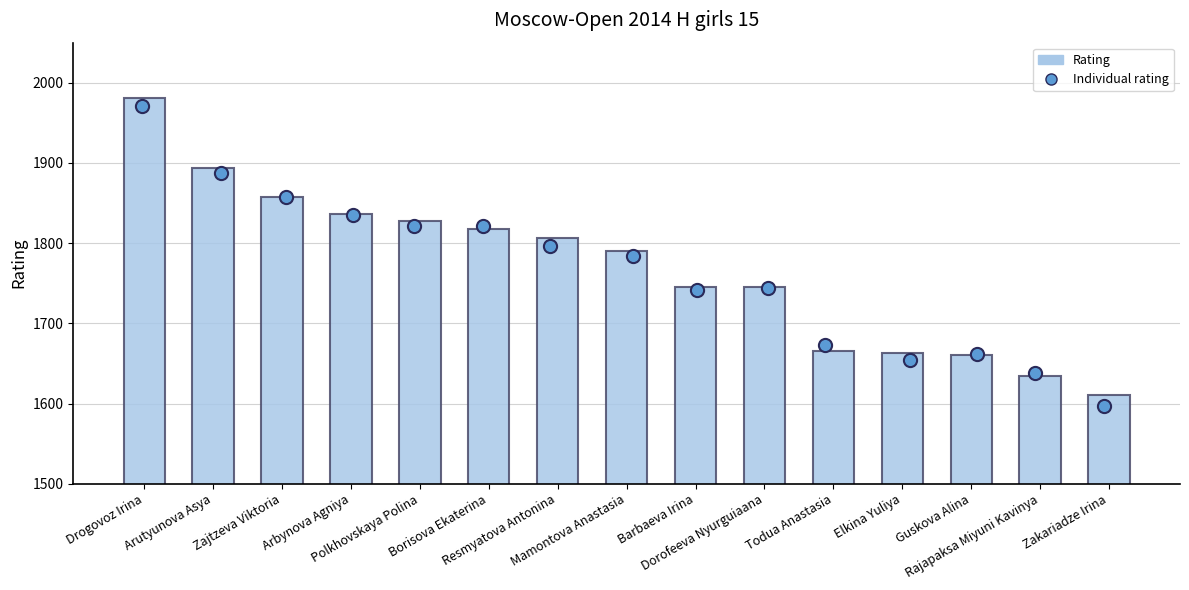

What are all the series names shown in the legend?

Rating, Individual rating